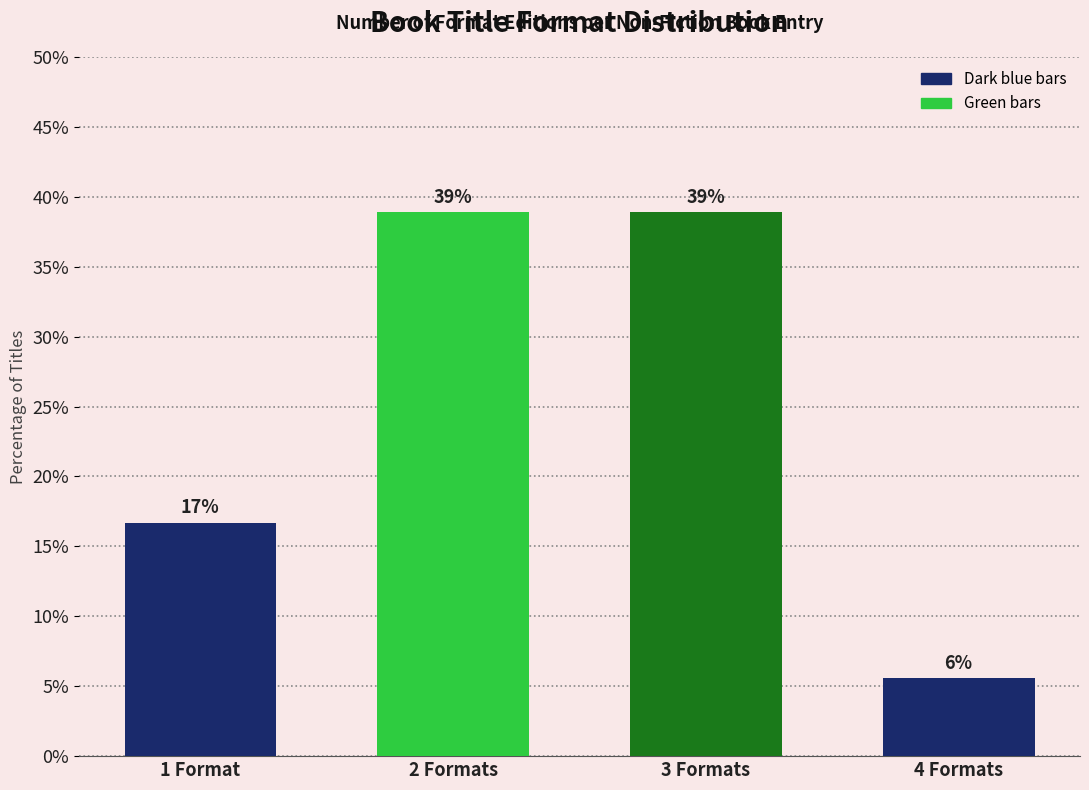

Which has a higher value, 1 Format or 2 Formats?

2 Formats